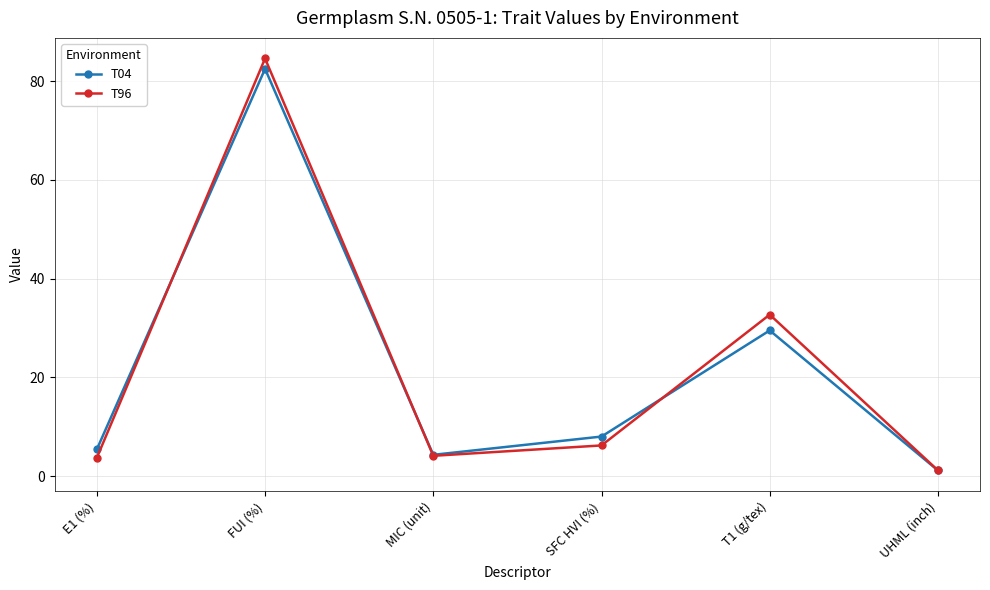

Which label corresponds to the largest value in the chart?

FUI (%)